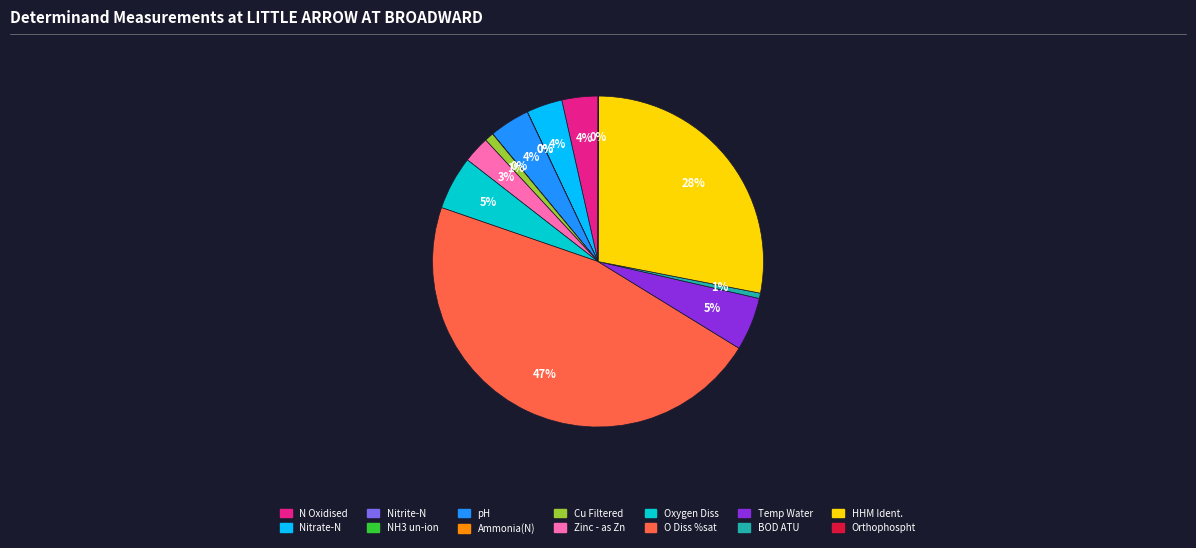

To the nearest percent, what is the average slice percentage?

7%